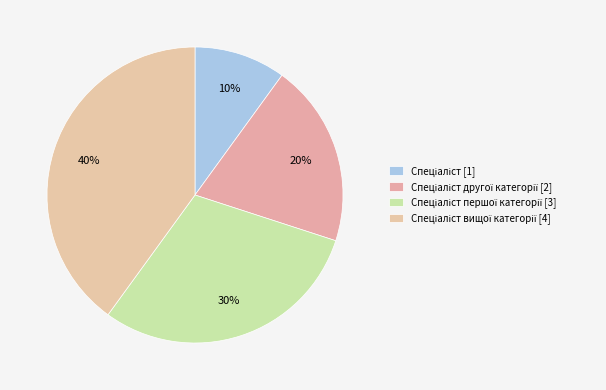

Count the number of slices in the pie.

4